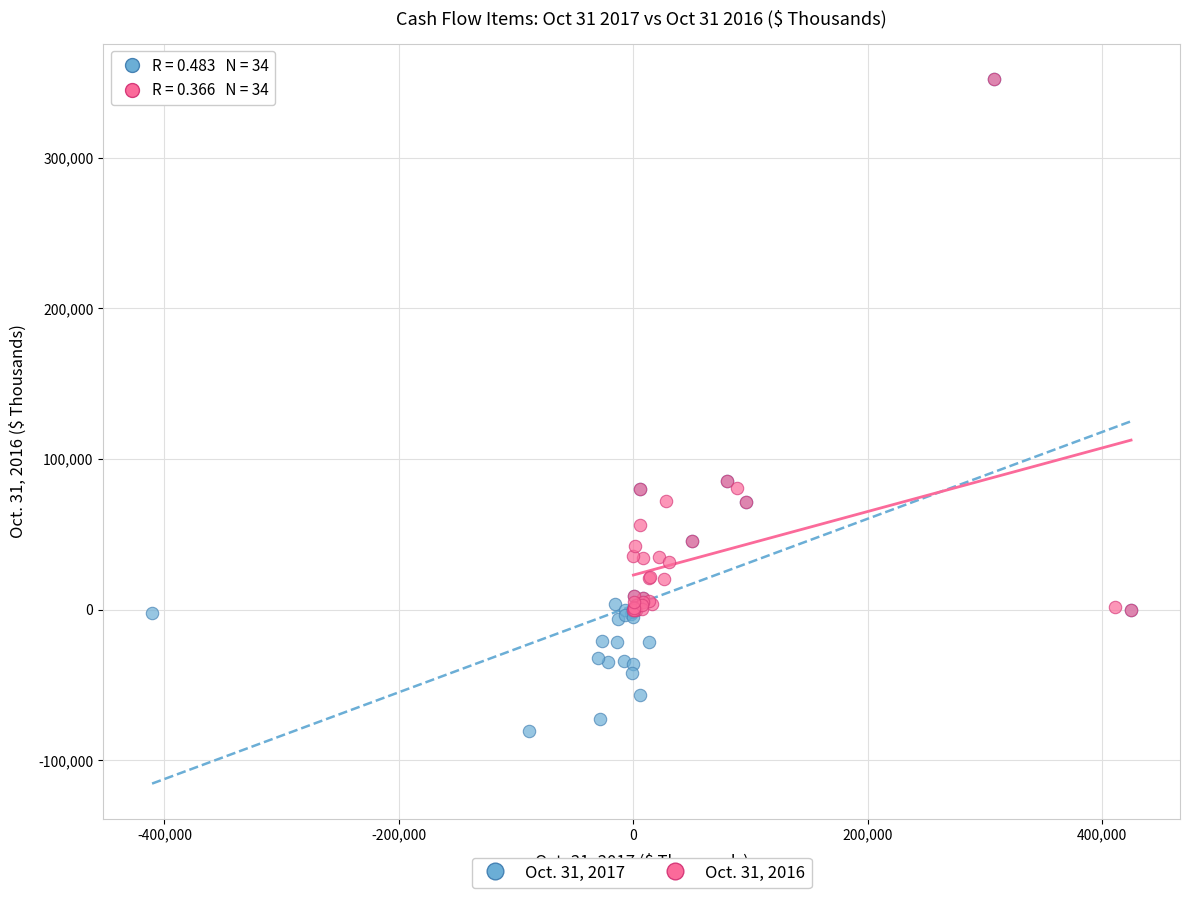

Which series contains the lowest Y value?

Oct. 31, 2017